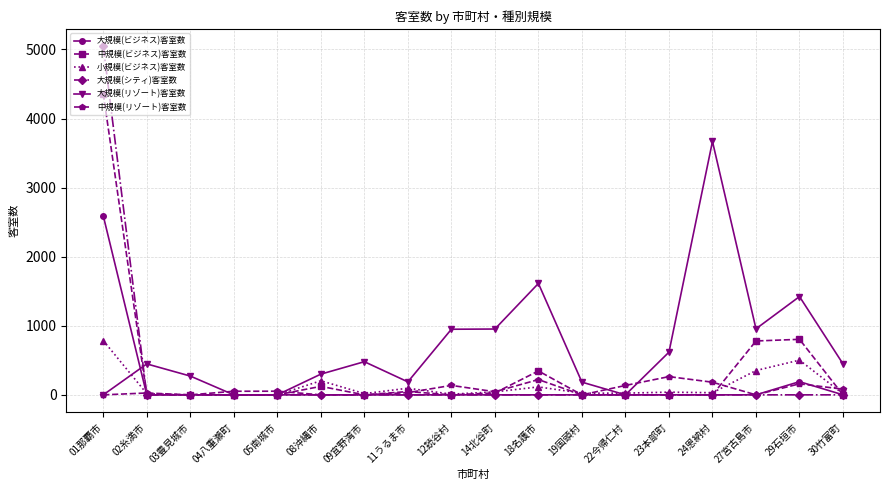

What is the difference between the maximum and minimum values in the 大規模(シティ)客室数 series?

5046